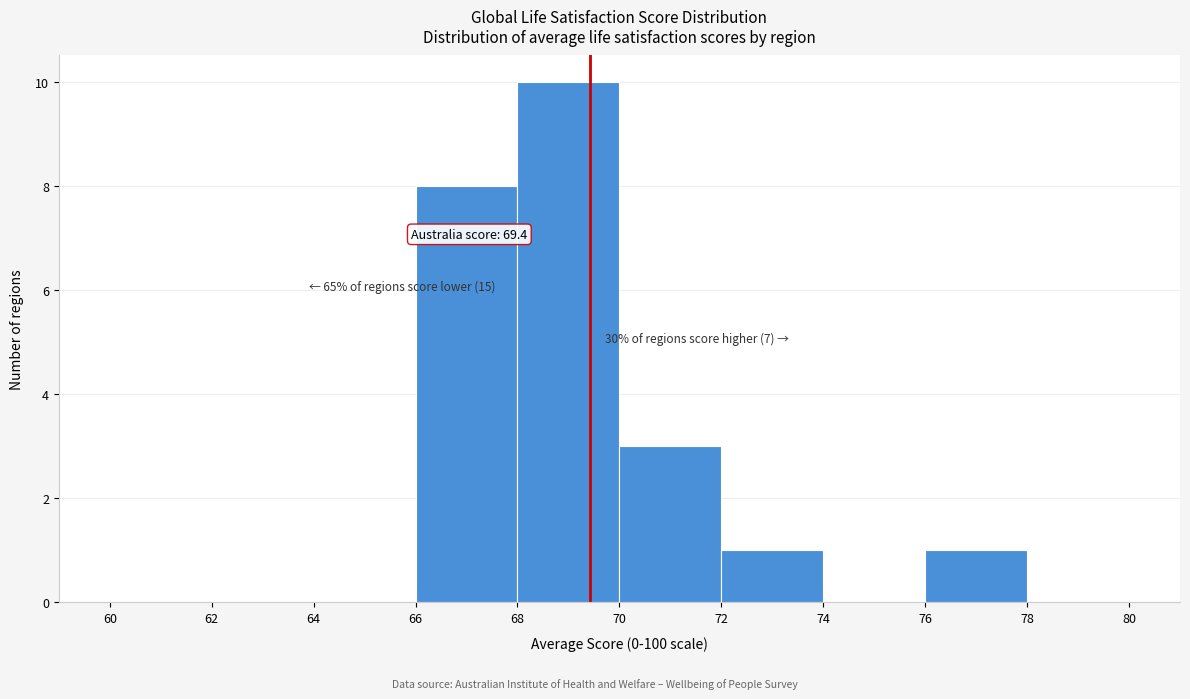

Which range on the x-axis has the tallest bar?

68 to 70